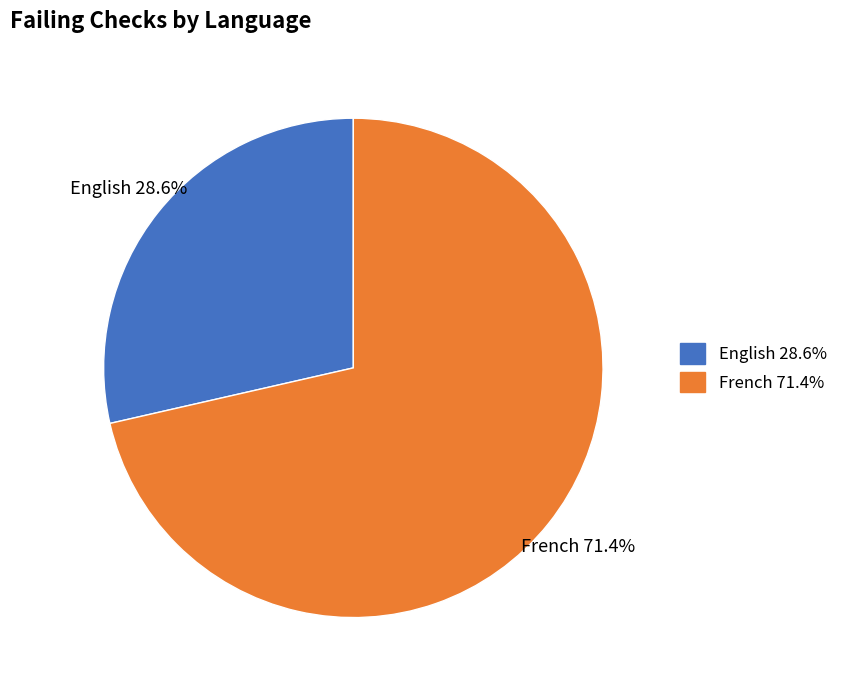

To the nearest percent, what is the combined percentage of English and French?

100%